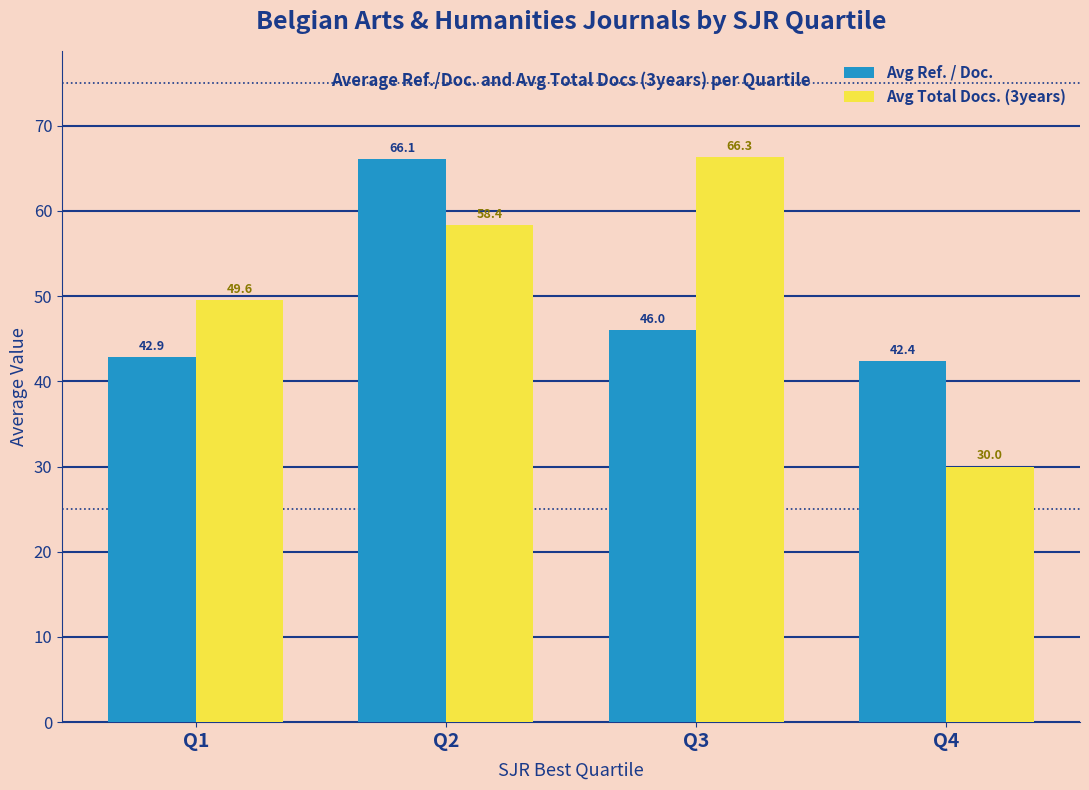

How many bars are there in total?

8